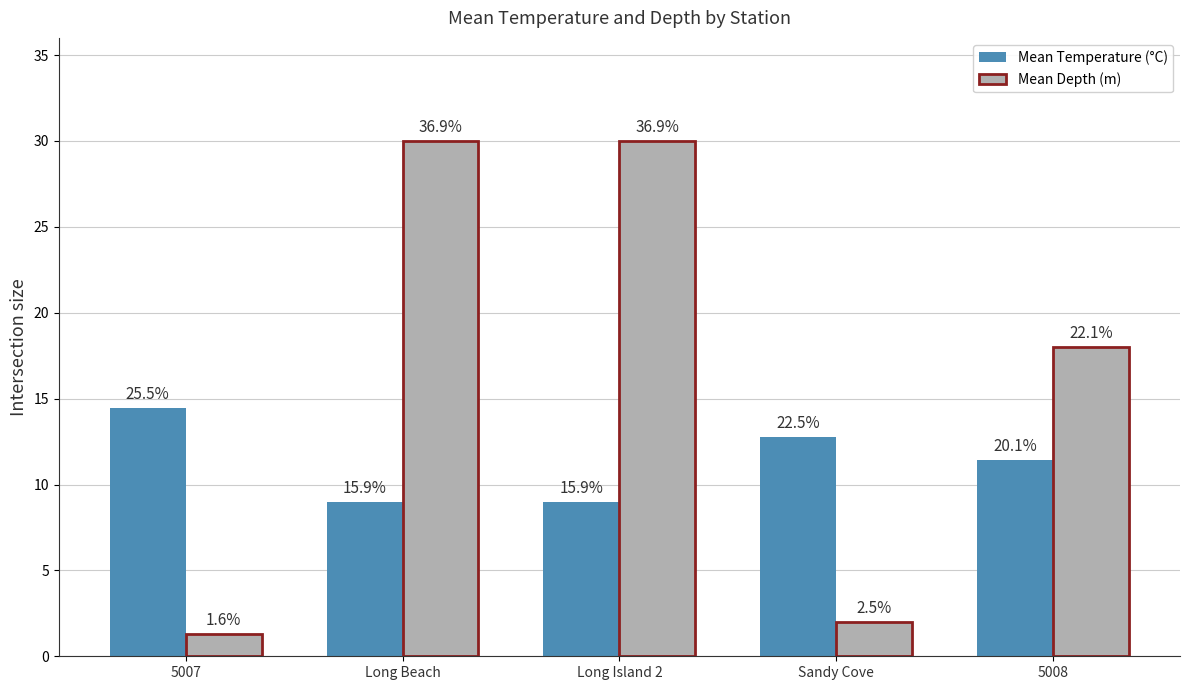

At which category is the sum across all series the highest?

Long Beach